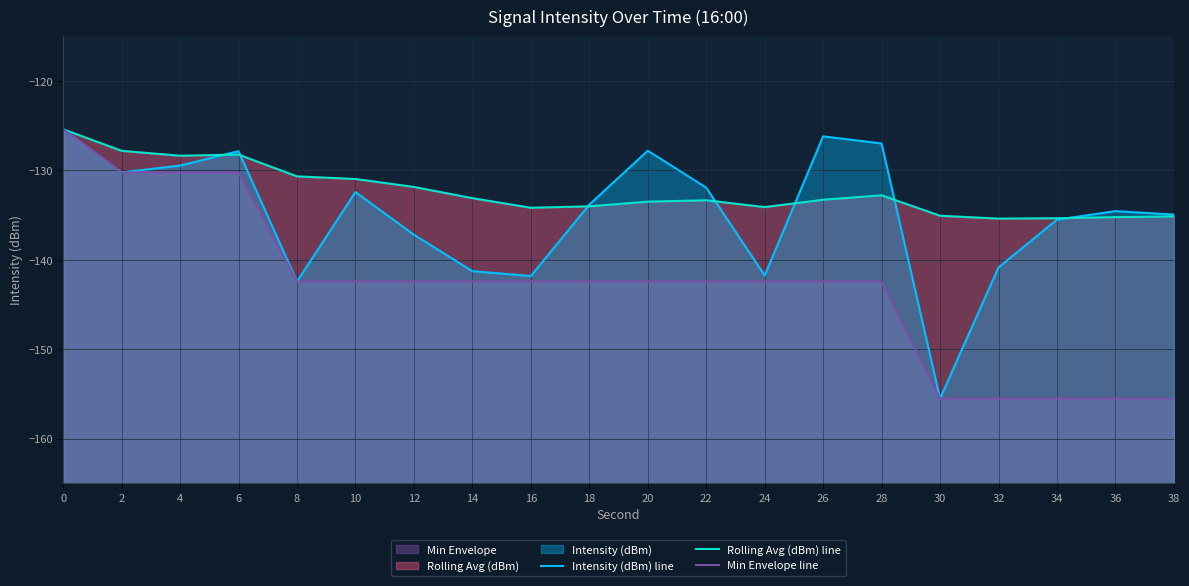

What is the greatest value displayed?

-125.4